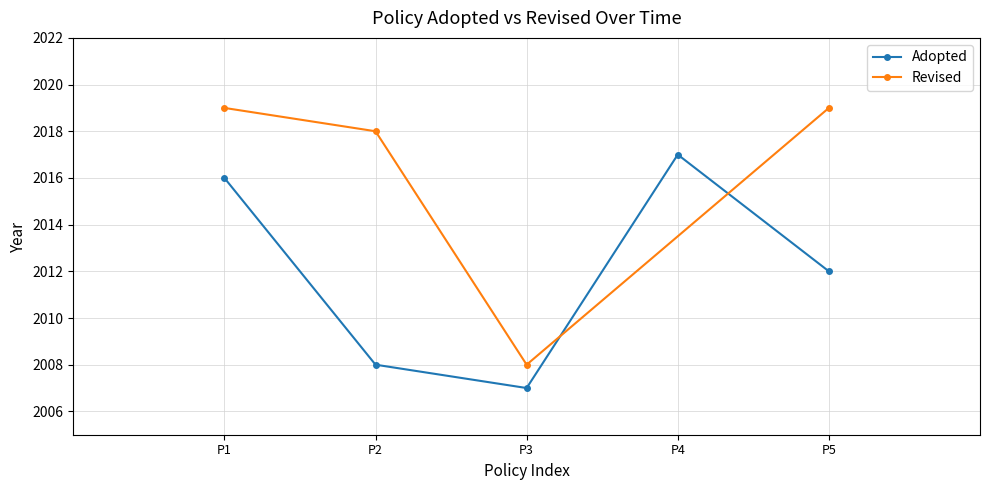

The value of Adopted at P1 is 898. True or false?

False